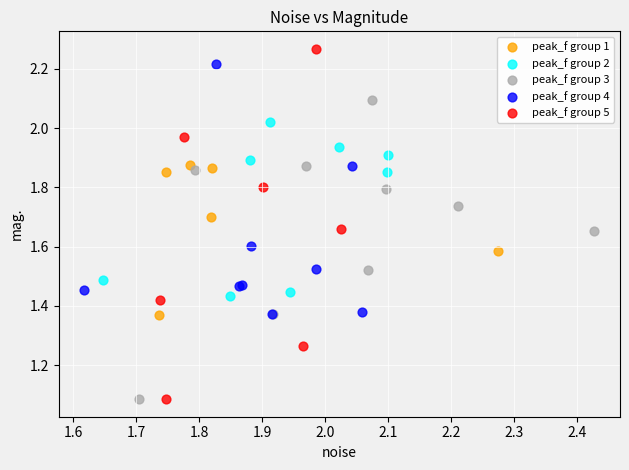

Which series has the widest spread of Y values?

peak_f group 5